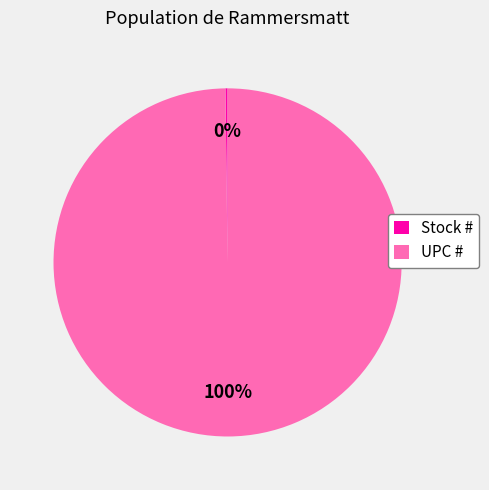

Which slice is the largest?

UPC #